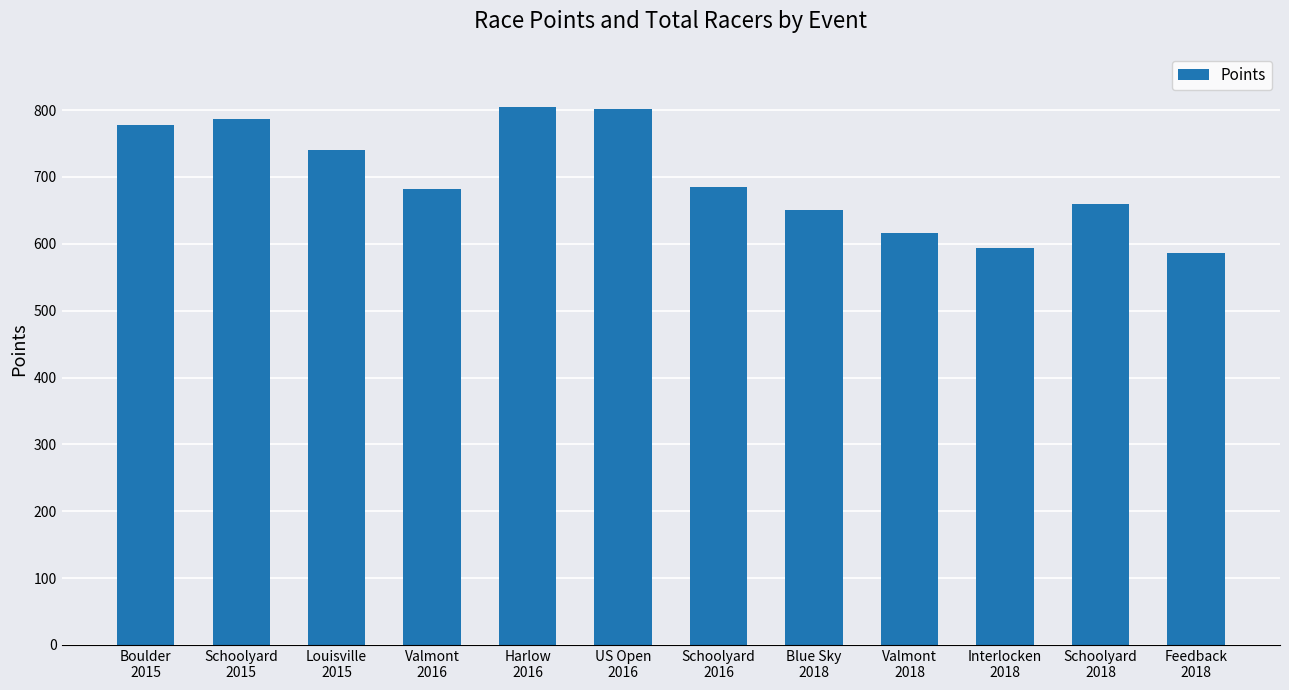

What is the sum of all values?

8386.1